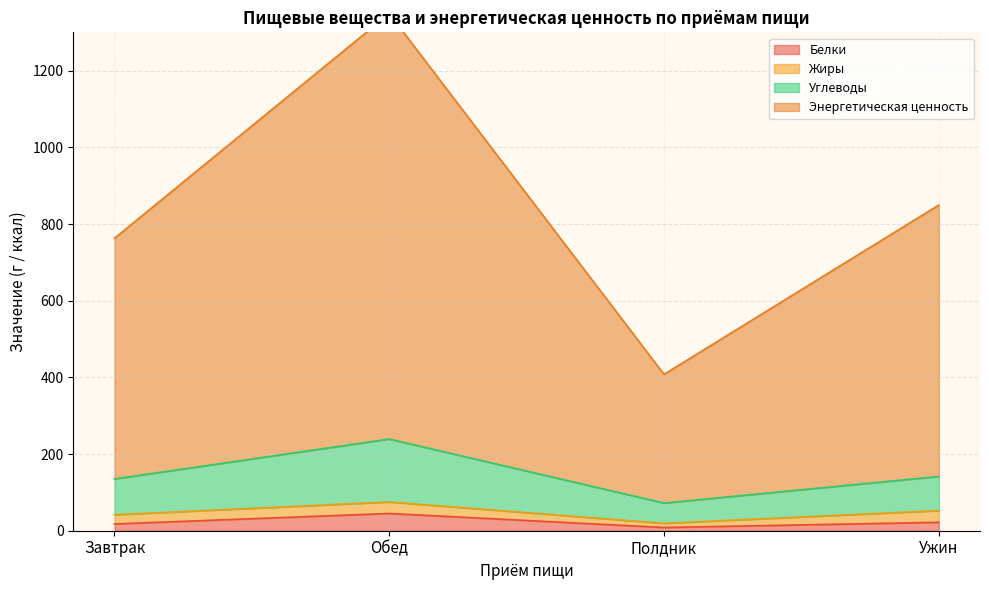

What is the maximum value for Белки?

45.0